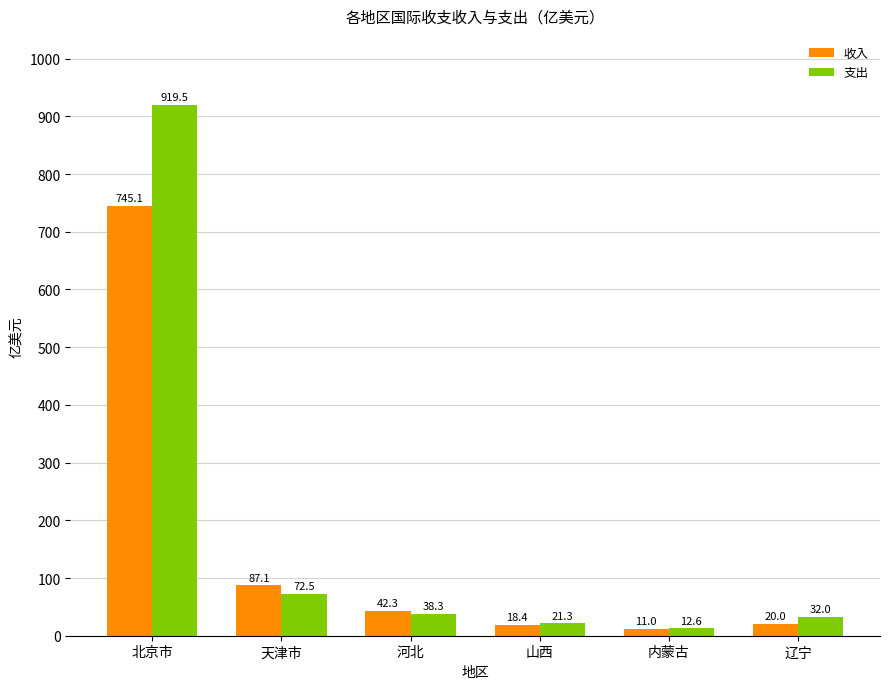

At which category is the sum across all series the highest?

北京市